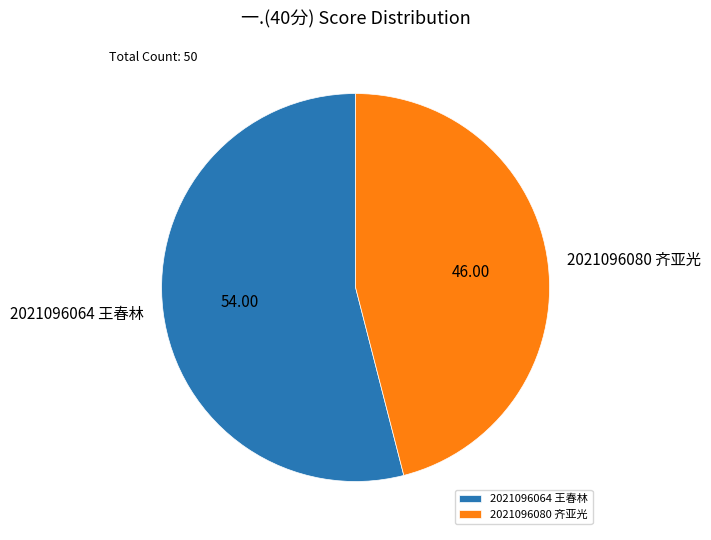

Rank the categories by value from lowest to highest.

2021096080 齐亚光, 2021096064 王春林